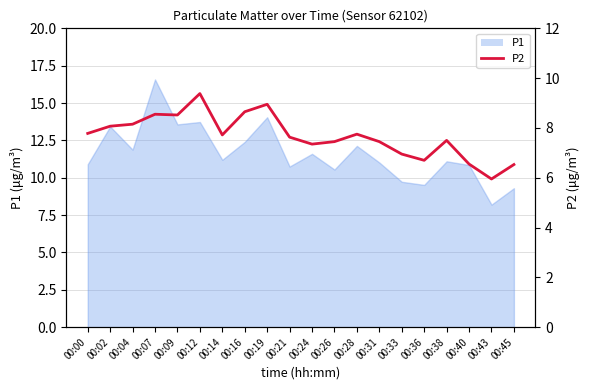

Where is the data nearest to the value 7?

00:33